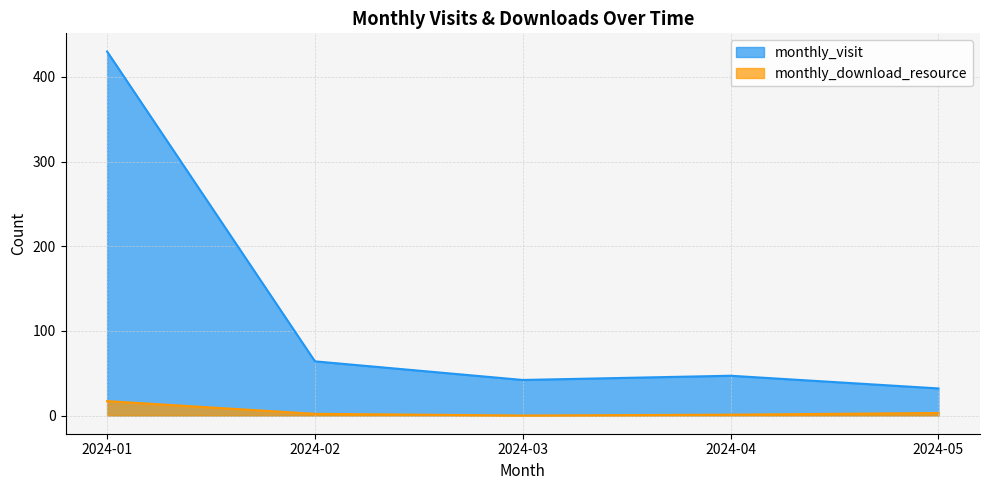

What is the difference between the monthly_download_resource values at 2024-05 and 2024-03?

3